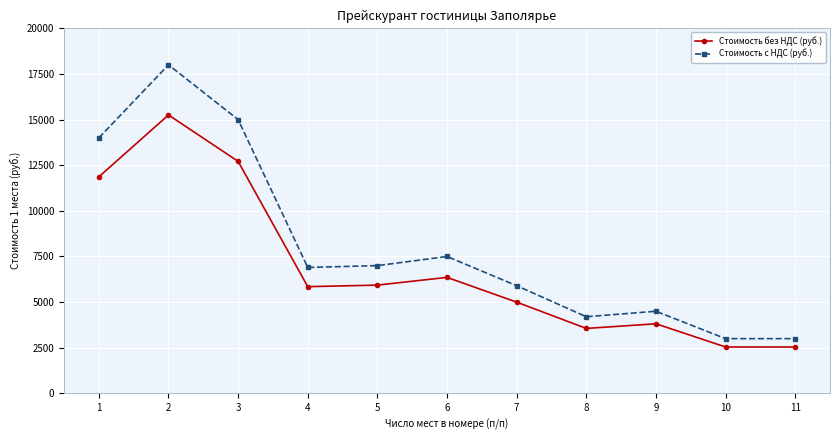

Reading left to right, what are all the values shown in this chart?

Стоимость без НДС (руб.): 11864.4	15254.2	12711.9	5847.5	5932.2	6355.9	5000.0	3559.3	3813.6	2542.4	2542.4
Стоимость с НДС (руб.): 14000.0	18000.0	15000.0	6900.0	7000.0	7500.0	5900.0	4200.0	4500.0	3000.0	3000.0